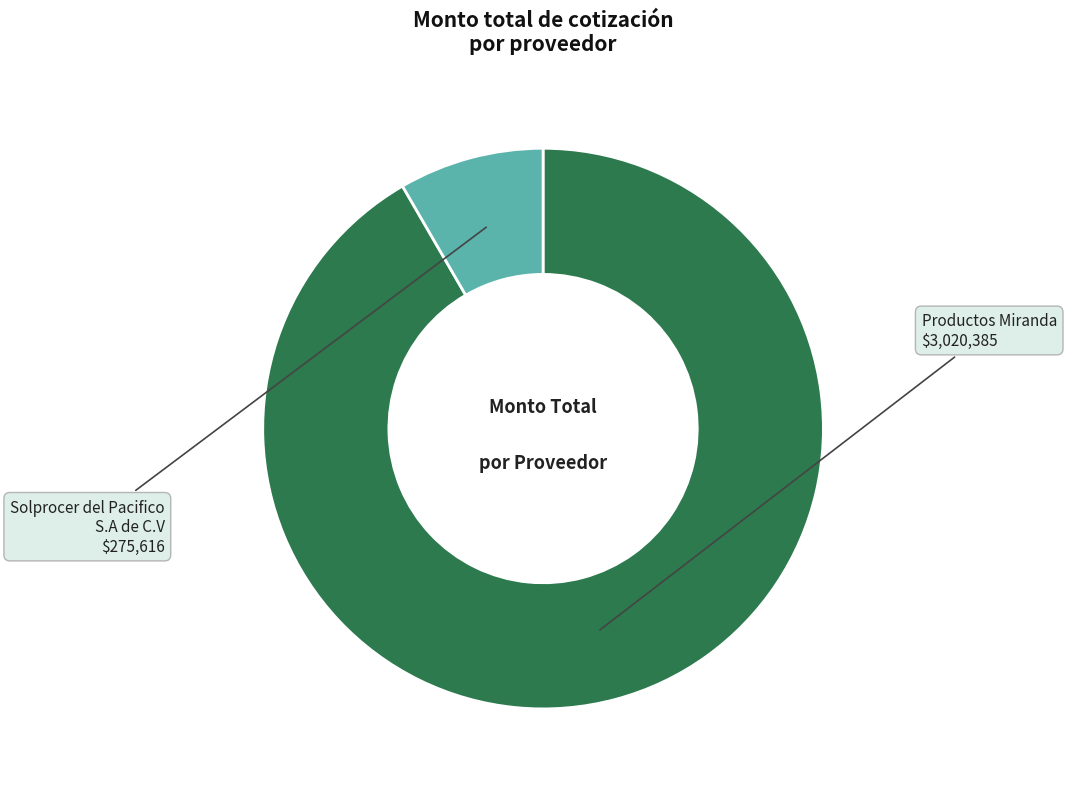

What is the smallest slice in the pie chart?

Solprocer del Pacifico S.A de C.V